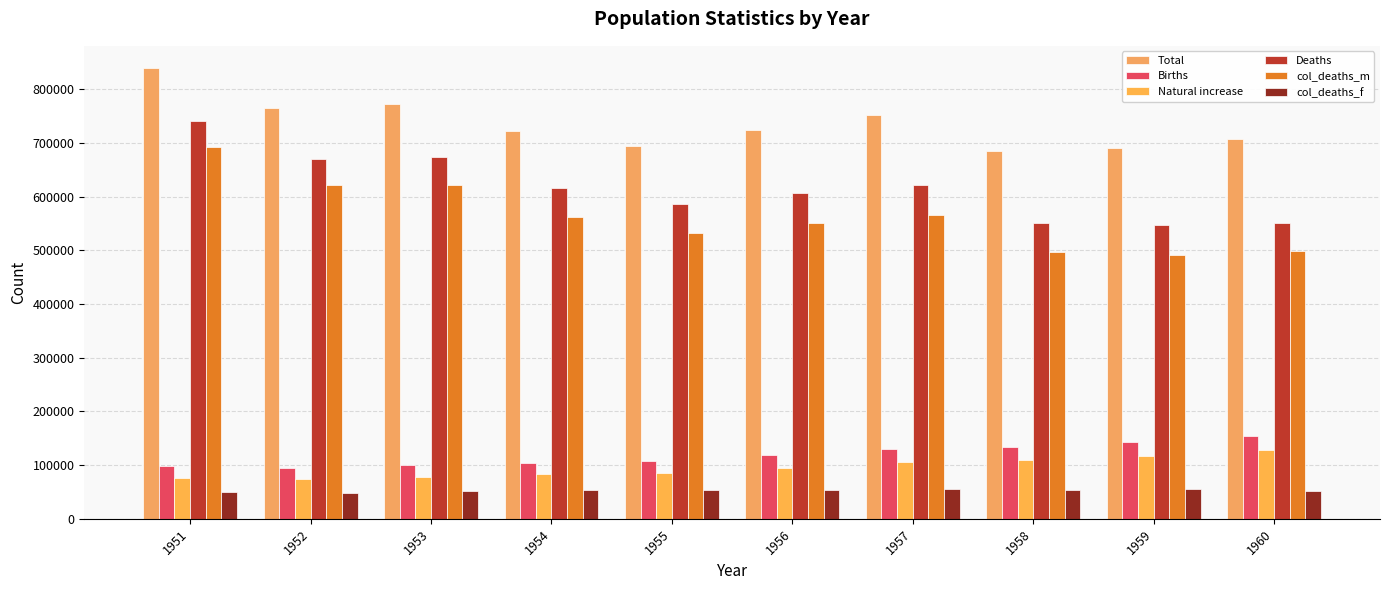

Are the bars grouped side by side (vs. stacked)?

Yes